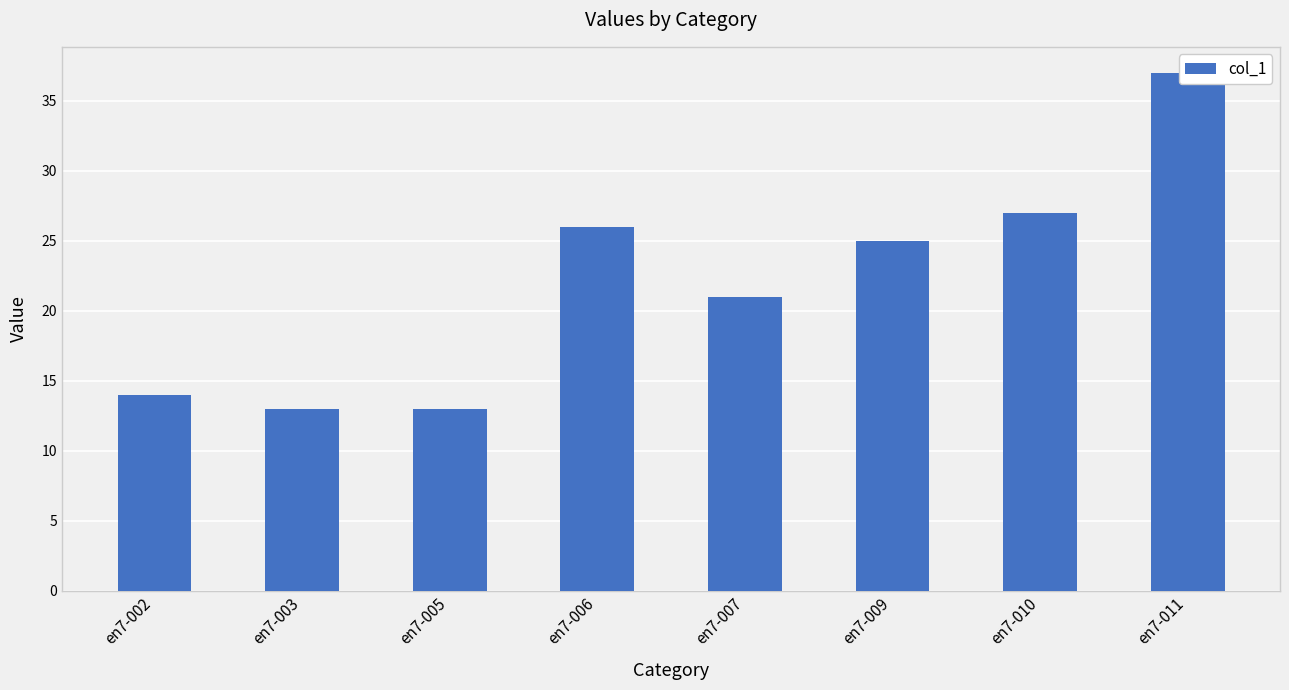

Reading right to left, extract all data points from this chart.

37	27	25	21	26	13	13	14